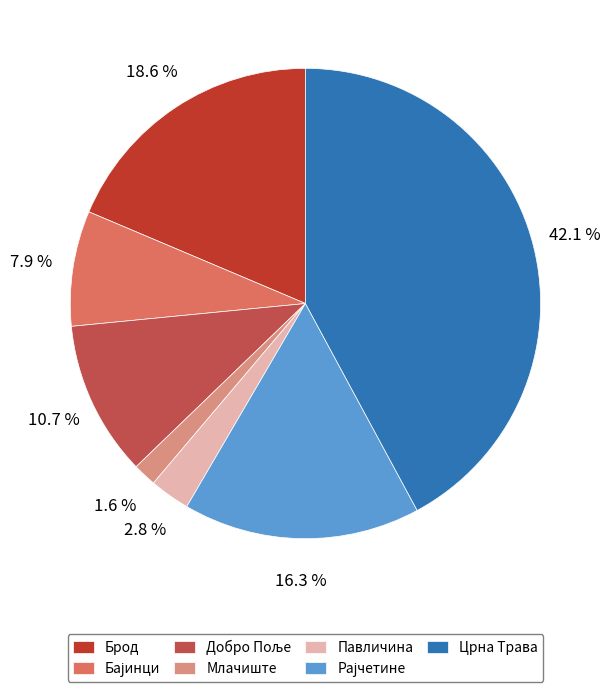

How much of the chart is everything except Павличина?

97.2%